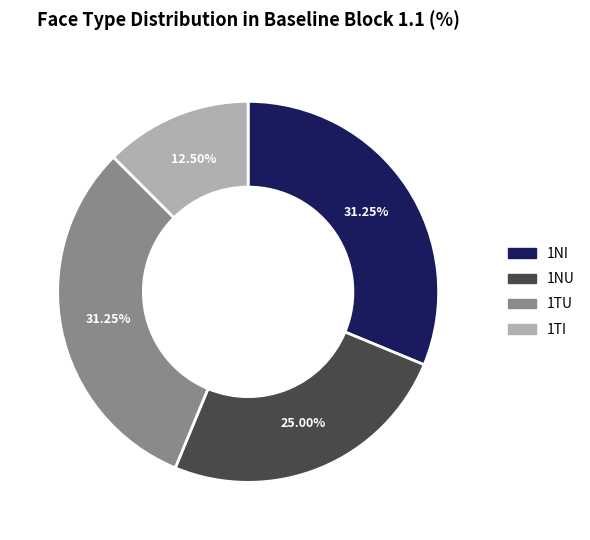

To the nearest percent, what is the difference between the 1NI and 1NU slice percentages?

6%